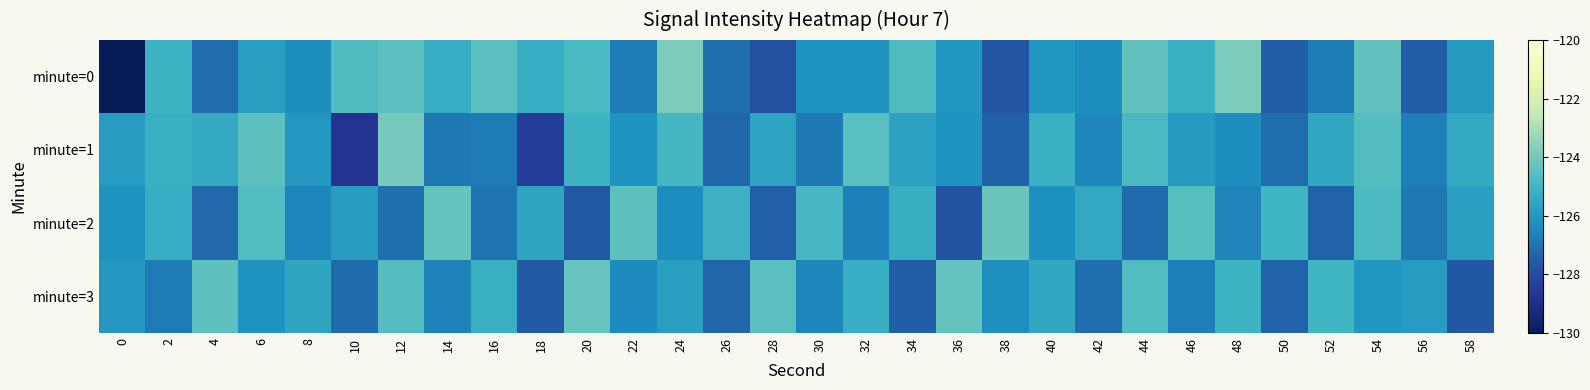

Which series has the largest range (max minus min)?

minute=0